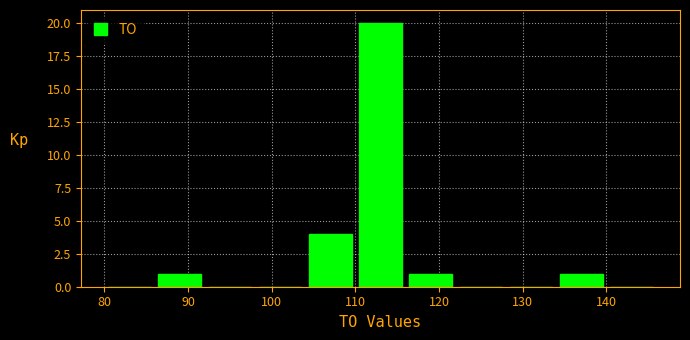

Which range on the x-axis has the tallest bar?

110 to 116